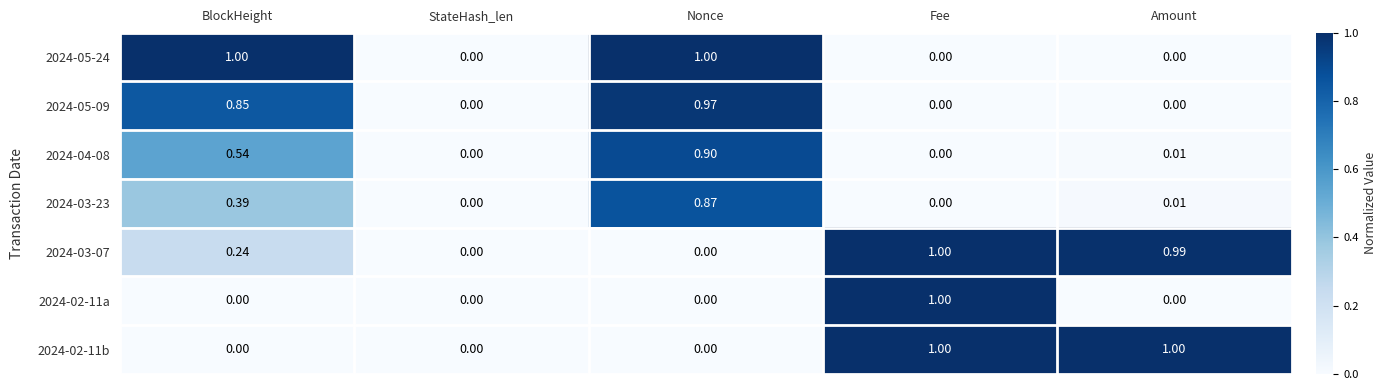

Count the number of categories in the chart.

5